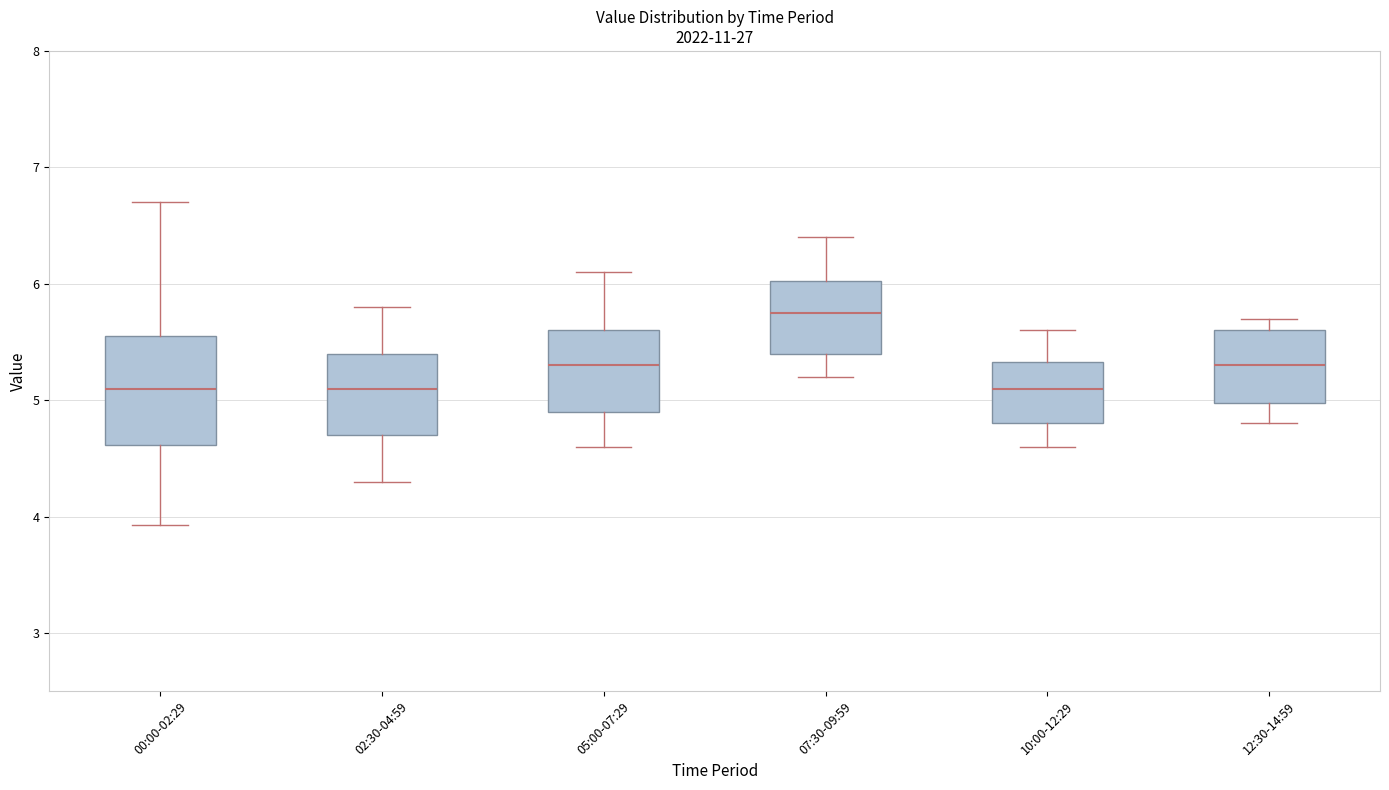

Which box has the highest median line?

07:30-09:59